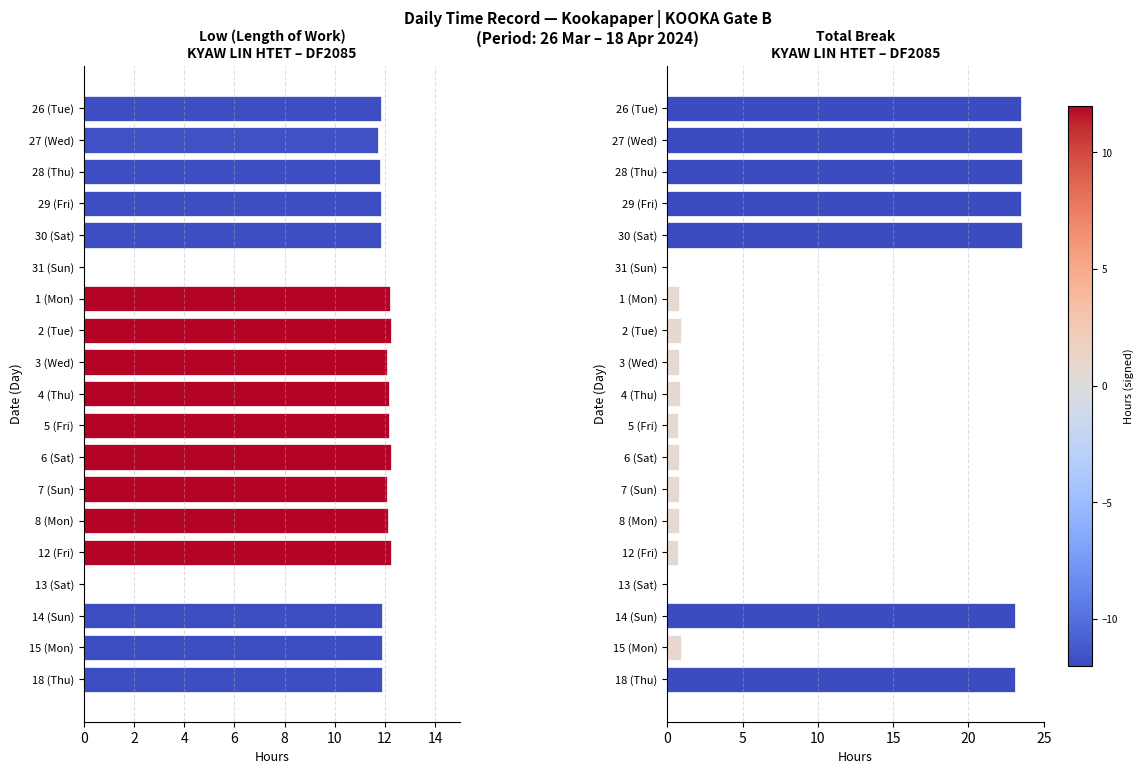

What is the difference between the highest and lowest values at 1 (Mon)?

11.5